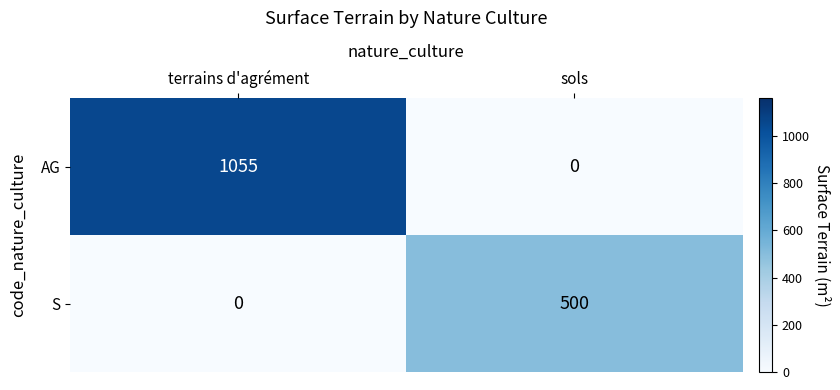

Rank the series at terrains d'agrément from highest to lowest value.

AG, S